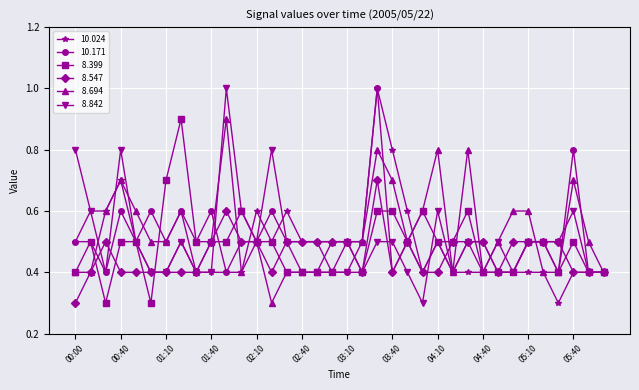

What is the greatest value displayed?

1.0